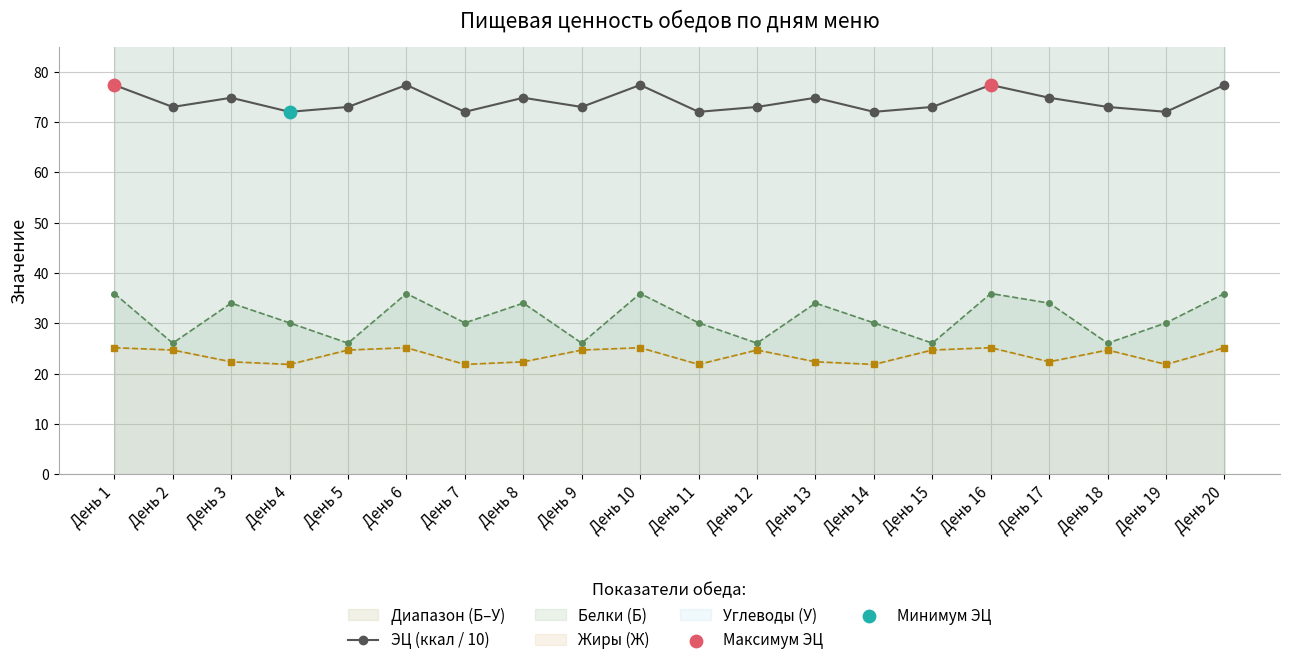

Approximately how many times larger is the value at День 18 compared to День 16?

0.9